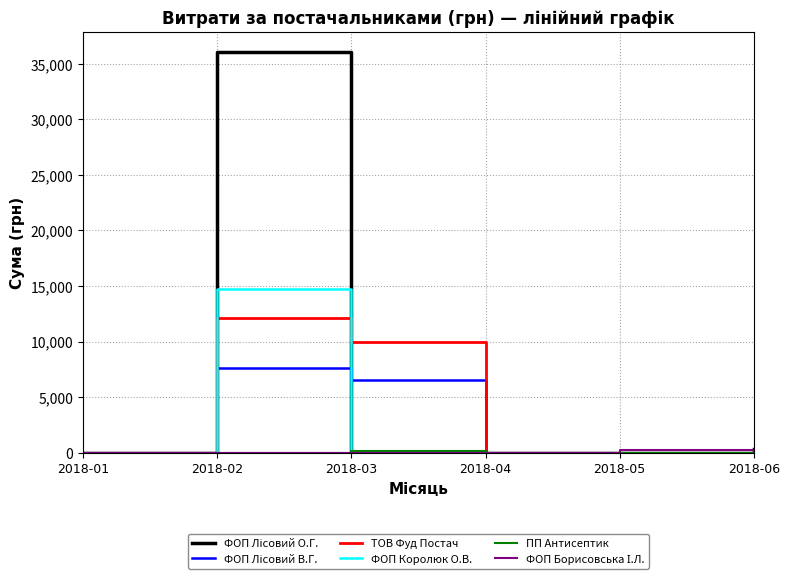

What is the total value across all series at 2018-06?

308.4